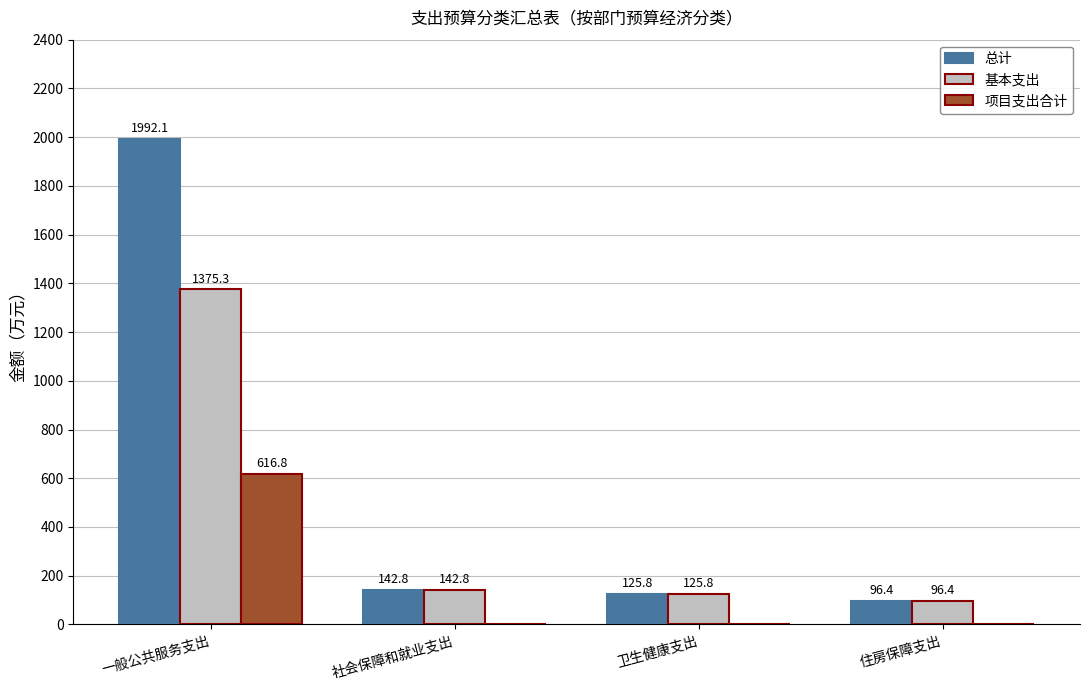

What is the total value across all series at 卫生健康支出?

251.6